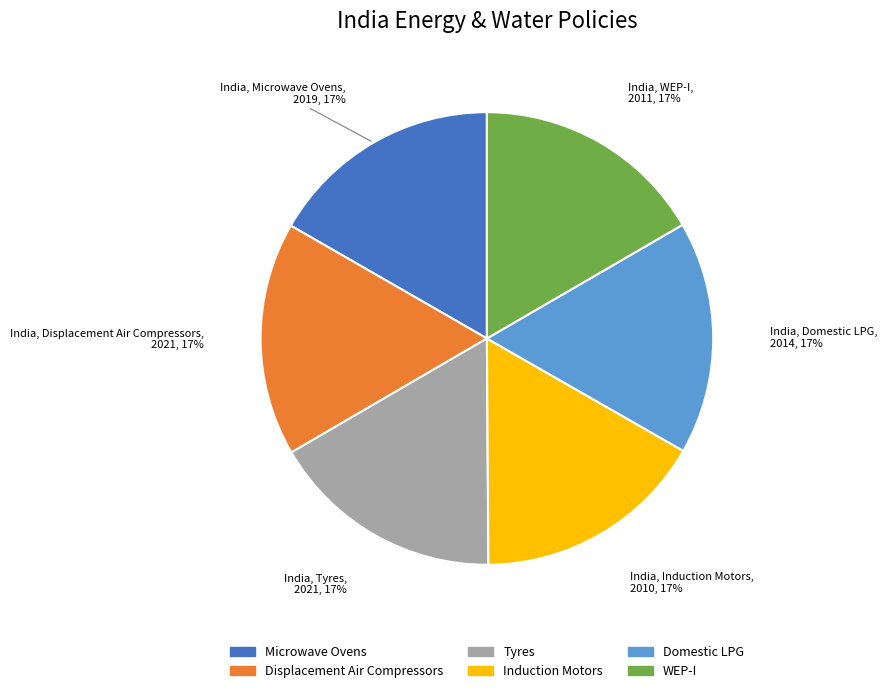

To the nearest percent, what is the average slice percentage?

17%